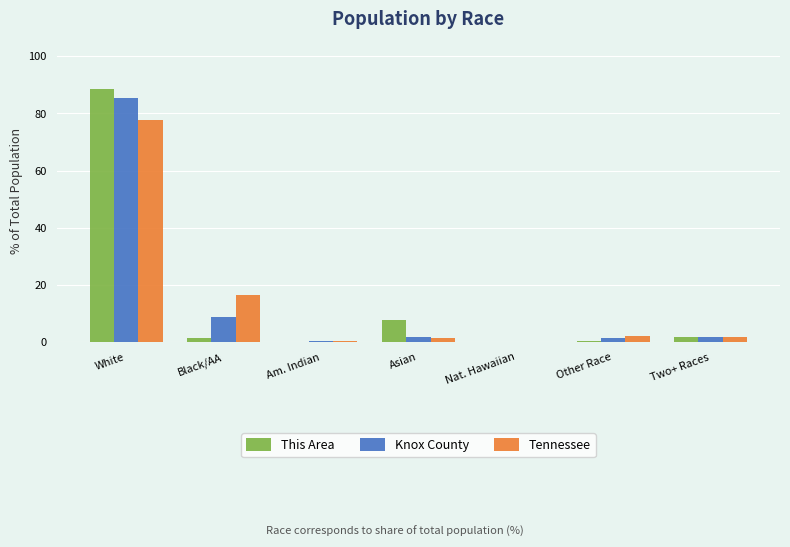

True or false: Knox County has a value of 8.8 at Black/AA.

True